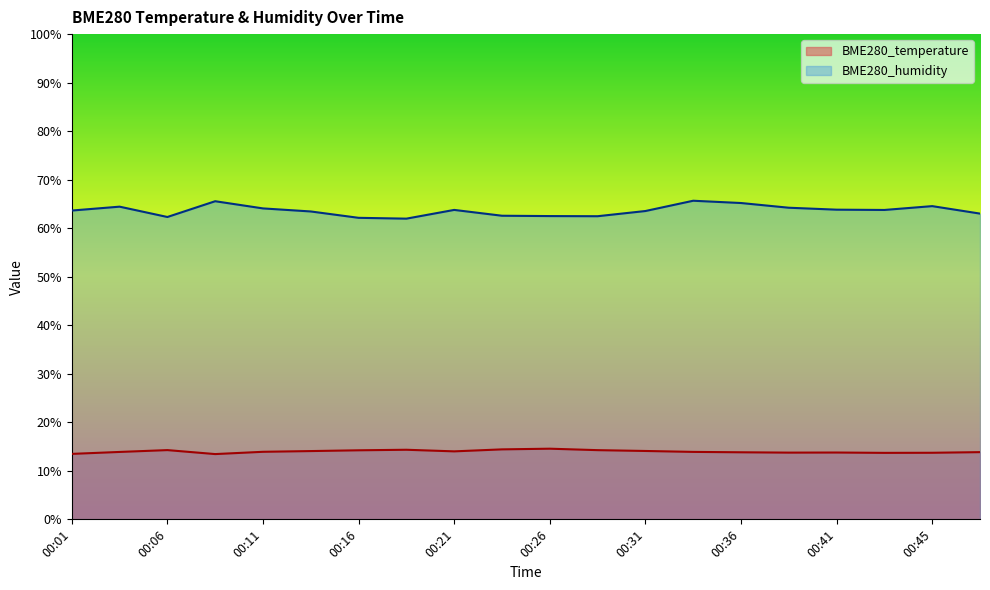

What is the difference between the highest and lowest values at 00:36?

51.4